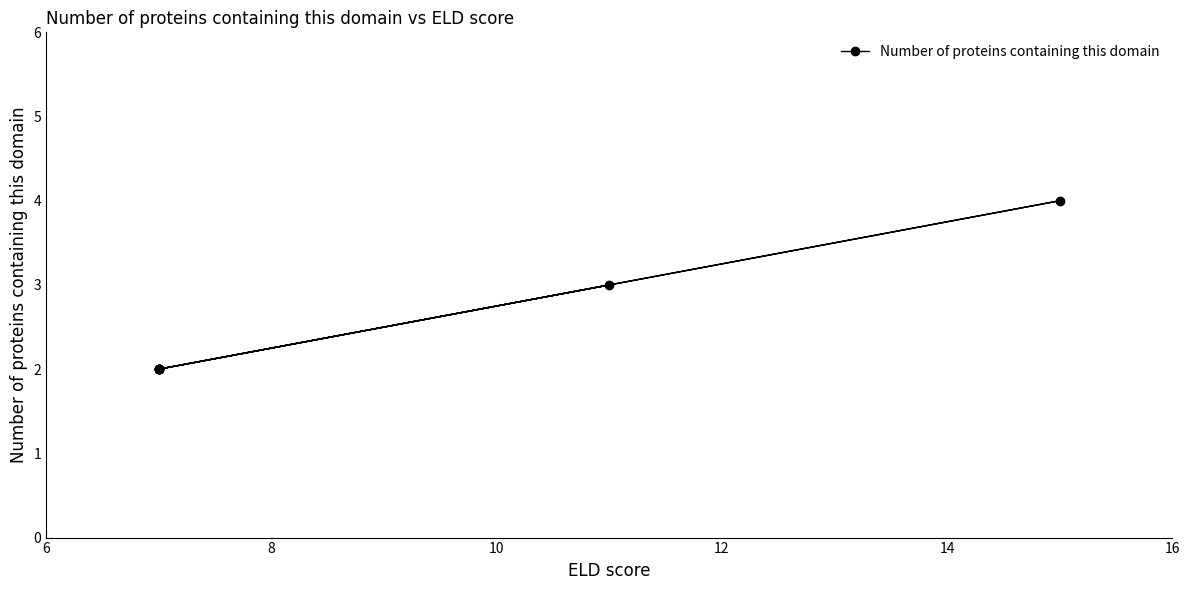

Which has a higher value, 10 or 7?

10